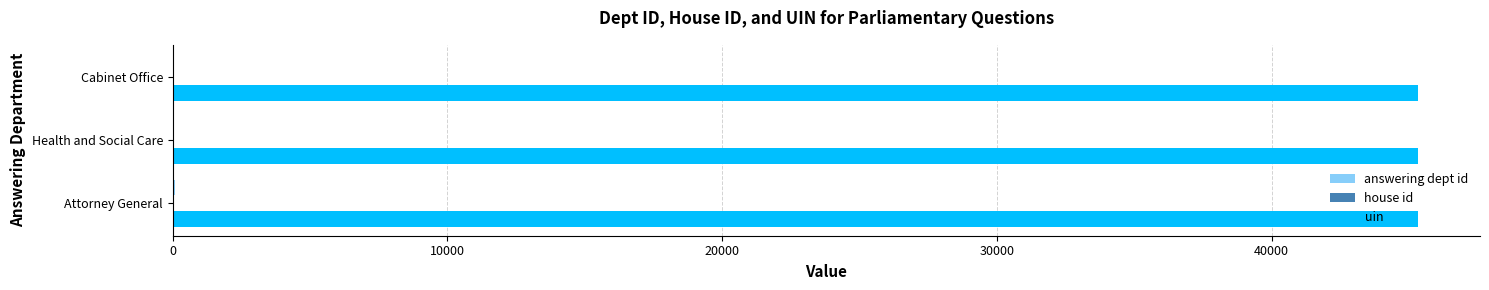

What is the greatest value displayed?

45321